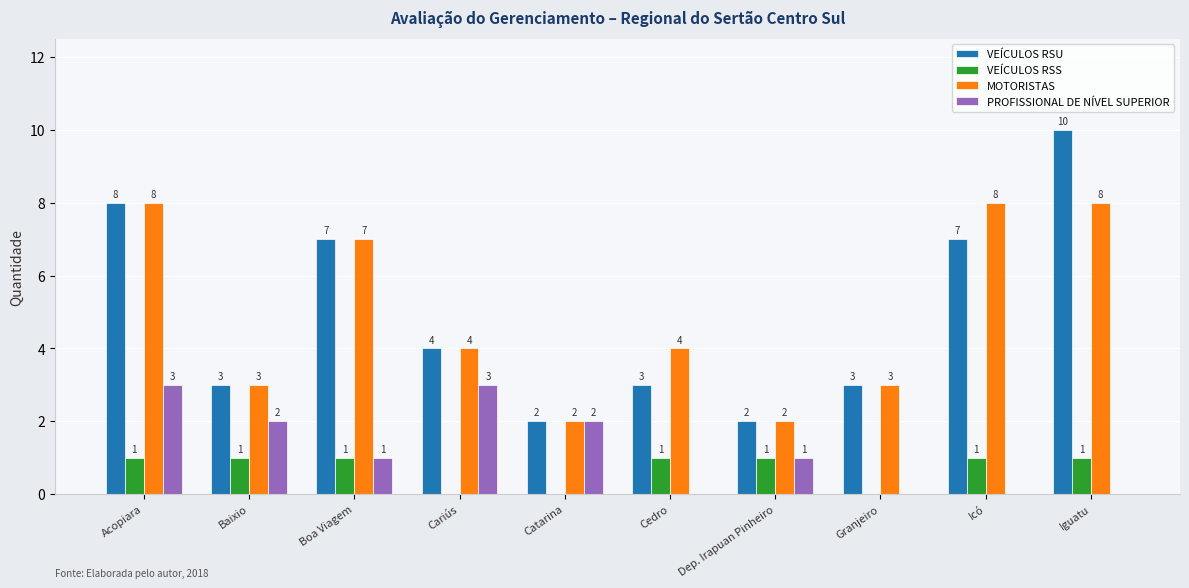

Reading right to left, what are all the values shown in this chart?

VEÍCULOS RSU: Iguatu=10	Icó=7	Granjeiro=3	Dep. Irapuan Pinheiro=2	Cedro=3	Catarina=2	Cariús=4	Boa Viagem=7	Baixio=3	Acopiara=8
VEÍCULOS RSS: Iguatu=1	Icó=1	Granjeiro=0	Dep. Irapuan Pinheiro=1	Cedro=1	Catarina=0	Cariús=0	Boa Viagem=1	Baixio=1	Acopiara=1
MOTORISTAS: Iguatu=8	Icó=8	Granjeiro=3	Dep. Irapuan Pinheiro=2	Cedro=4	Catarina=2	Cariús=4	Boa Viagem=7	Baixio=3	Acopiara=8
PROFISSIONAL DE NÍVEL SUPERIOR: Iguatu=0	Icó=0	Granjeiro=0	Dep. Irapuan Pinheiro=1	Cedro=0	Catarina=2	Cariús=3	Boa Viagem=1	Baixio=2	Acopiara=3